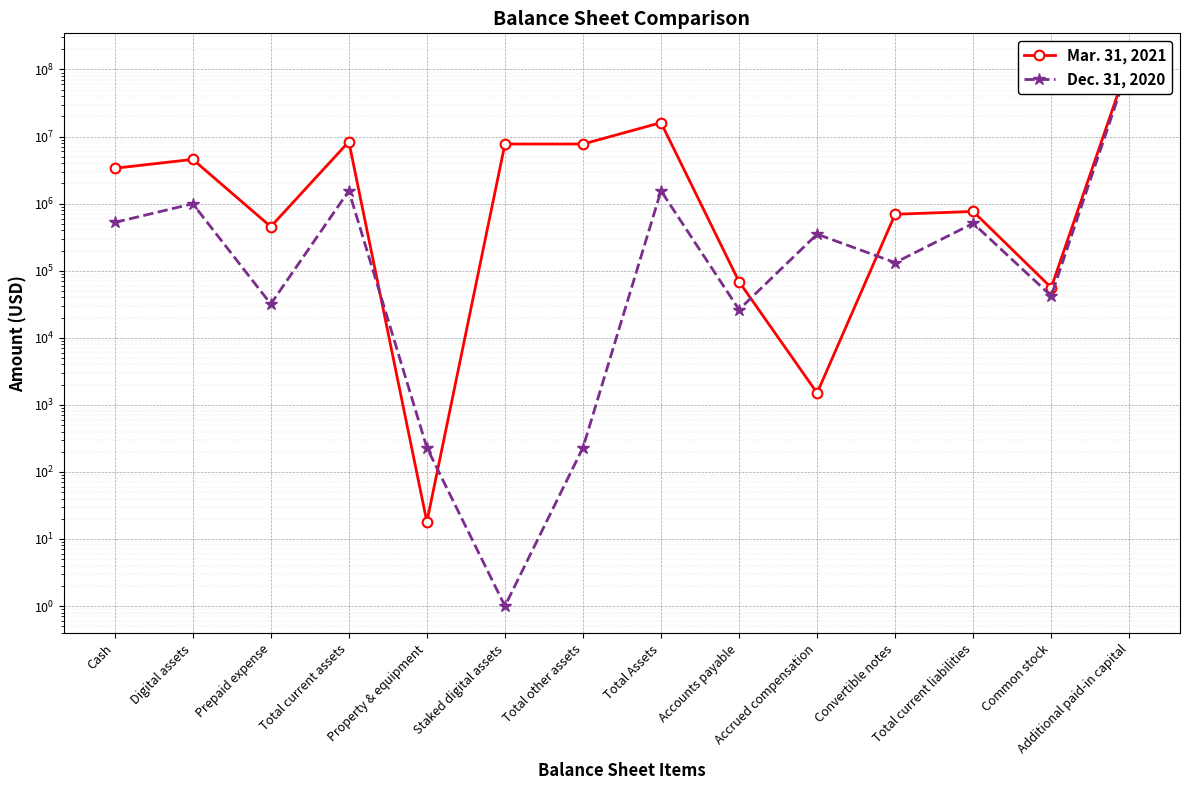

List the labels in order of Dec. 31, 2020 value, largest first.

Additional paid-in capital, Total Assets, Total current assets, Digital assets, Cash, Total current liabilities, Accrued compensation, Convertible notes, Common stock, Prepaid expense, Accounts payable, Property & equipment, Total other assets, Staked digital assets